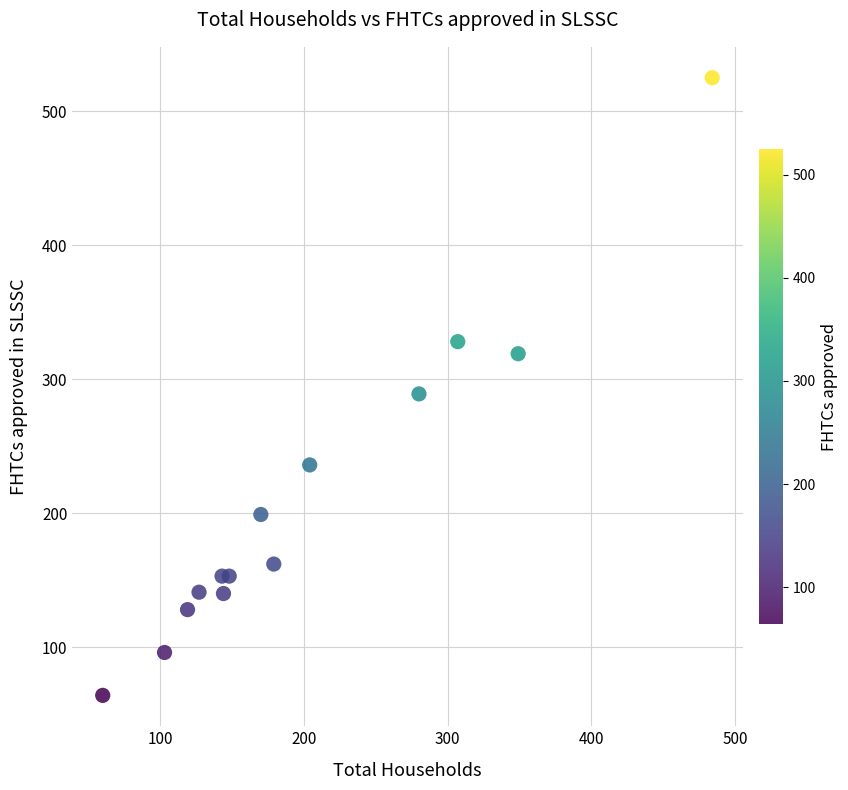

What is the range of X values (max minus min)?

424